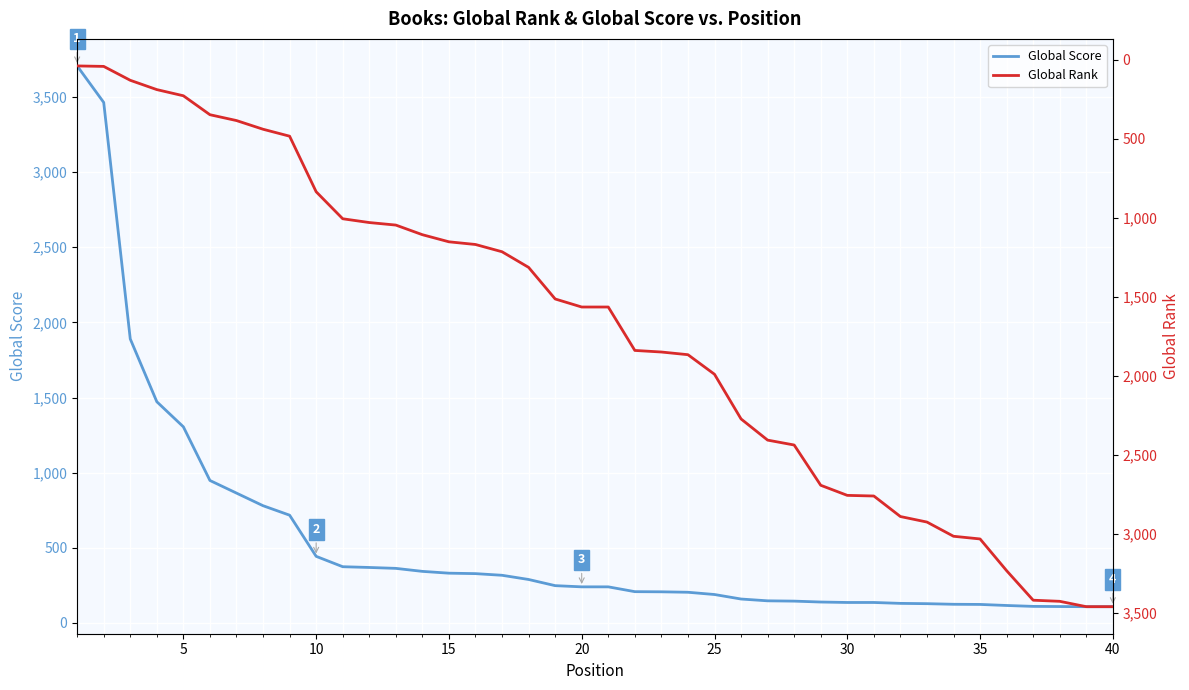

What is the maximum value for Global Score?

3707